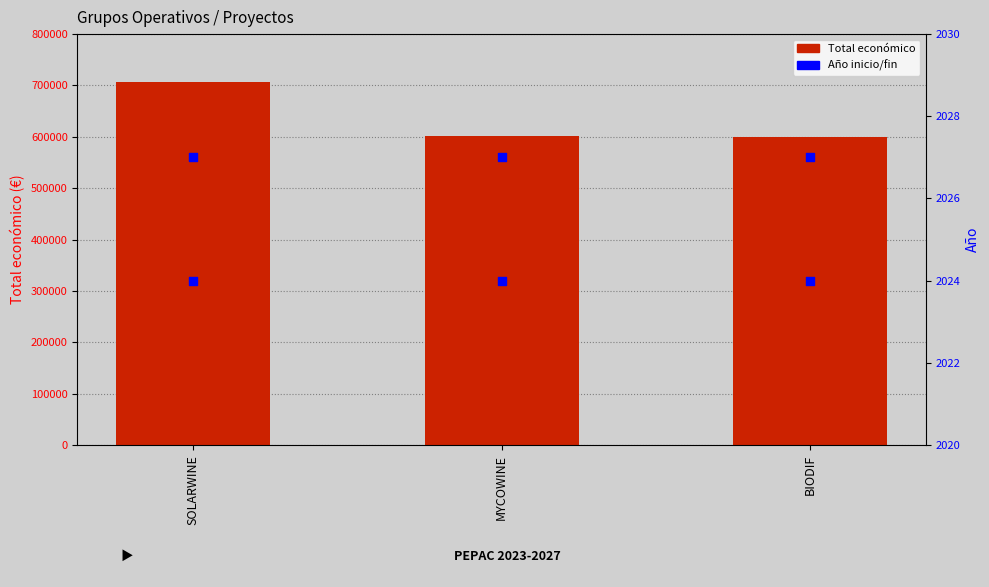

Is the value of Año de inicio at MYCOWINE greater than the value of Año de finalización at SOLARWINE?

No